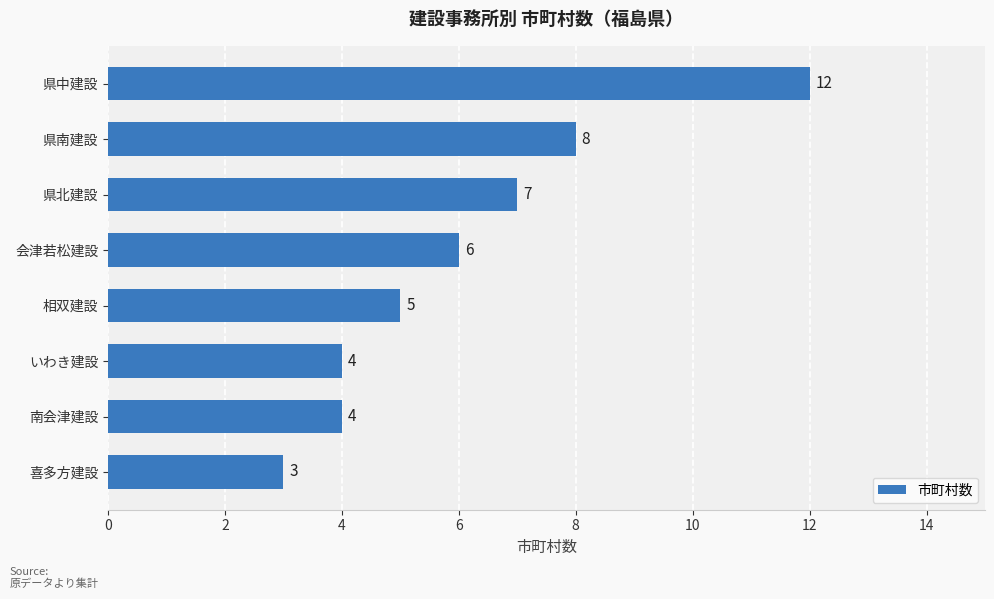

The value at 県中建設 is 5. True or false?

False